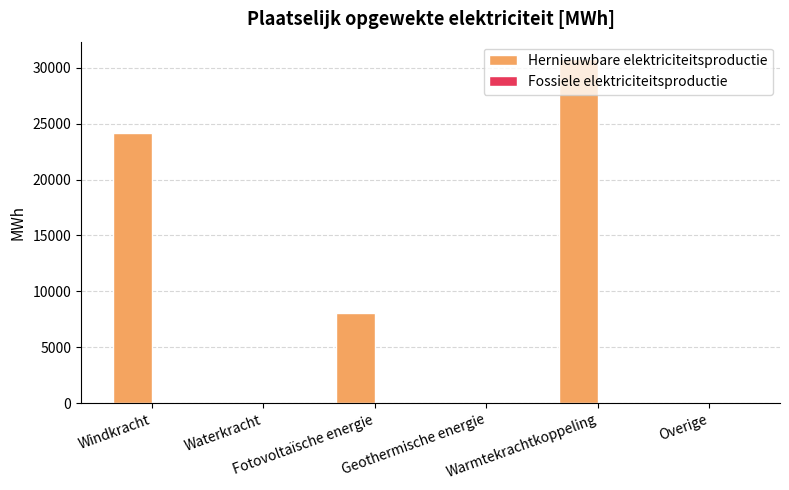

What is the greatest value displayed?

30798.0